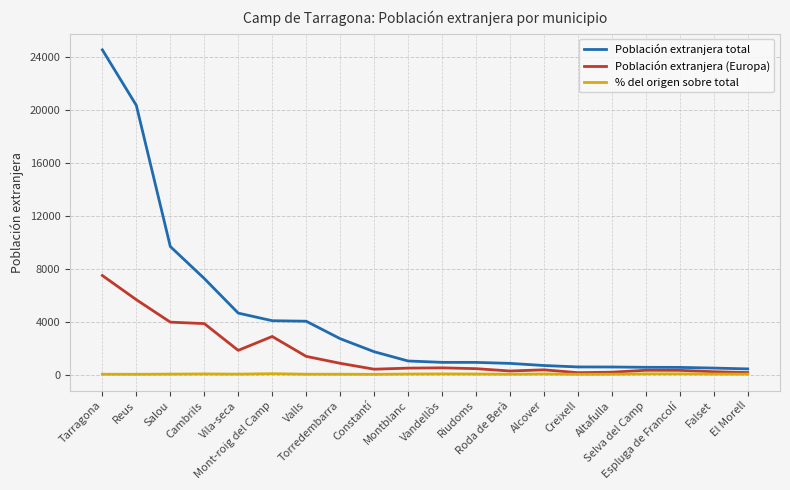

What is the highest value of the Población extranjera total series?

24550.0